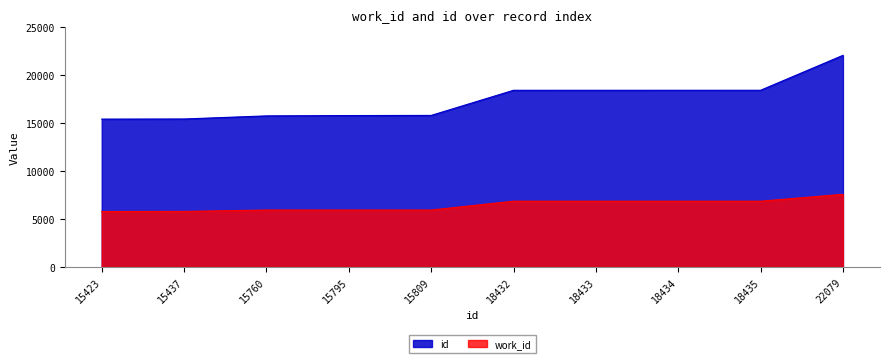

Reading left to right, list all the values displayed in this chart.

work_id: 15423=5778	15437=5788	15760=5930	15795=5930	15809=5930	18432=6855	18433=6855	18434=6855	18435=6855	22079=7575
id: 15423=15423	15437=15437	15760=15760	15795=15795	15809=15809	18432=18432	18433=18433	18434=18434	18435=18435	22079=22079